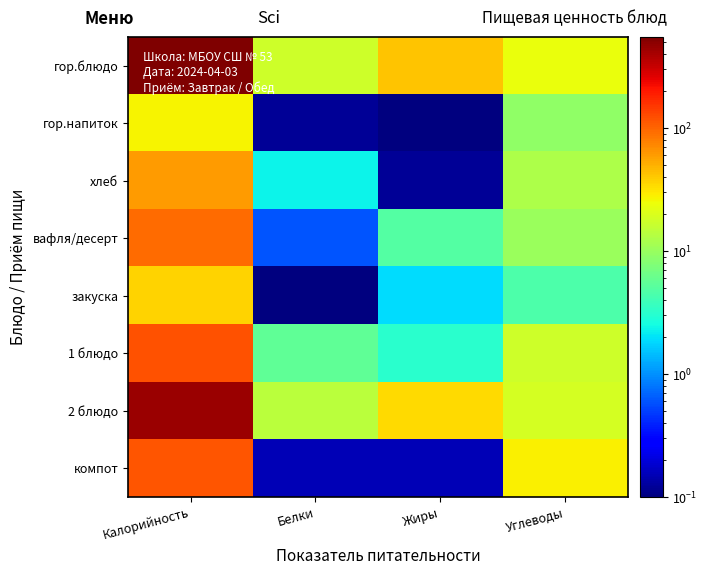

Which series changed the most between Калорийность and Белки?

гор.блюдо